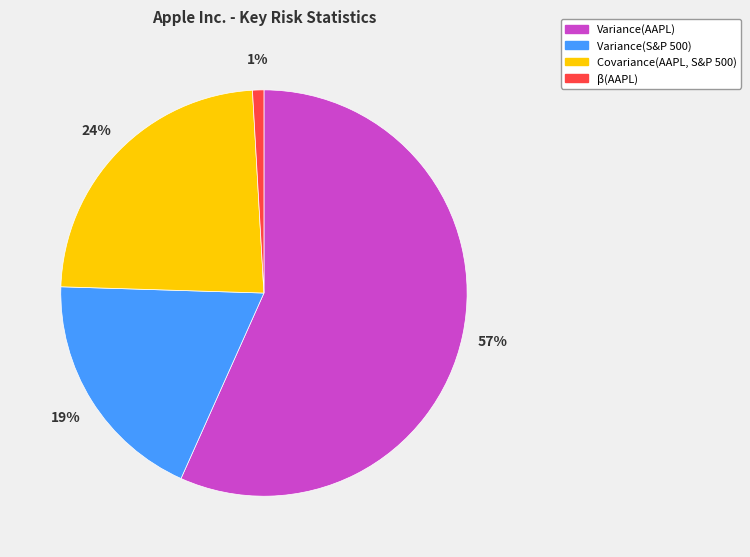

To the nearest percent, what is the average slice percentage?

25%